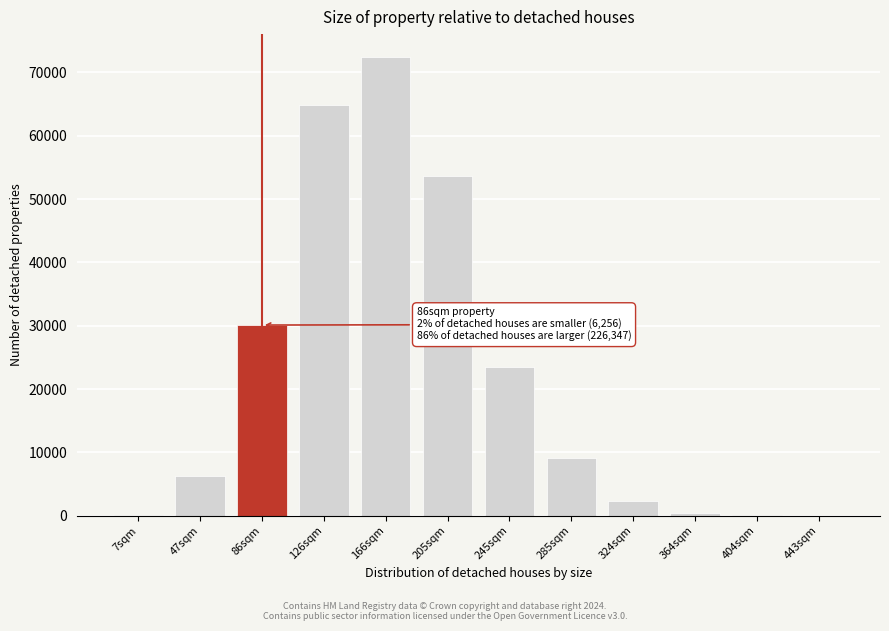

What is the ratio of the value at 126sqm to the value at 285sqm?

7.2